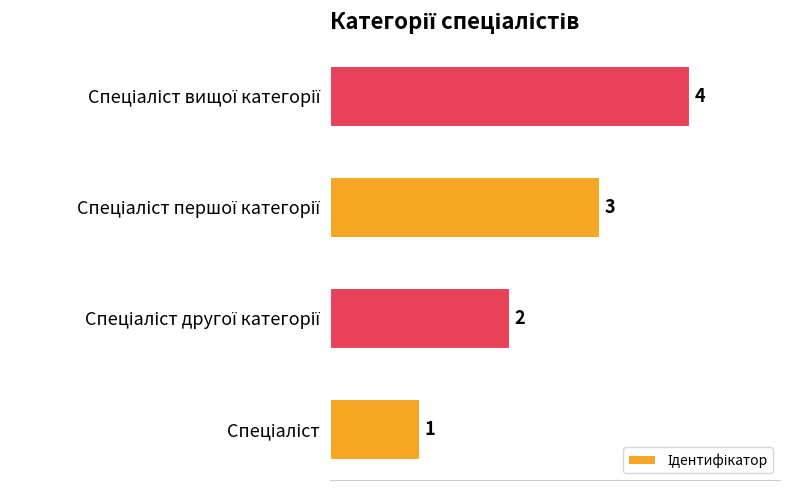

What is the sum of all values?

10